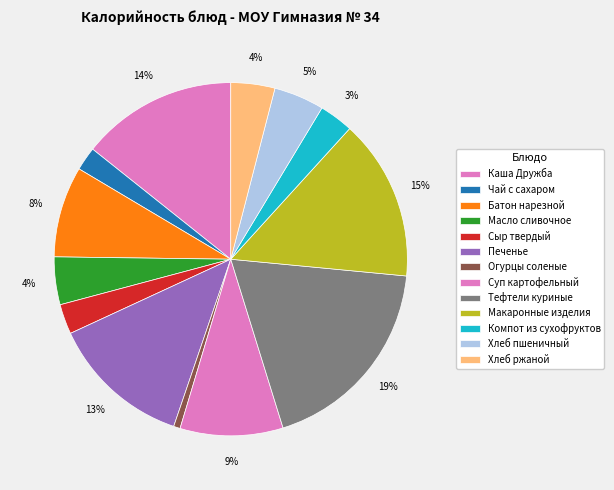

The Хлеб ржаной slice represents 11% of the pie. True or false?

False